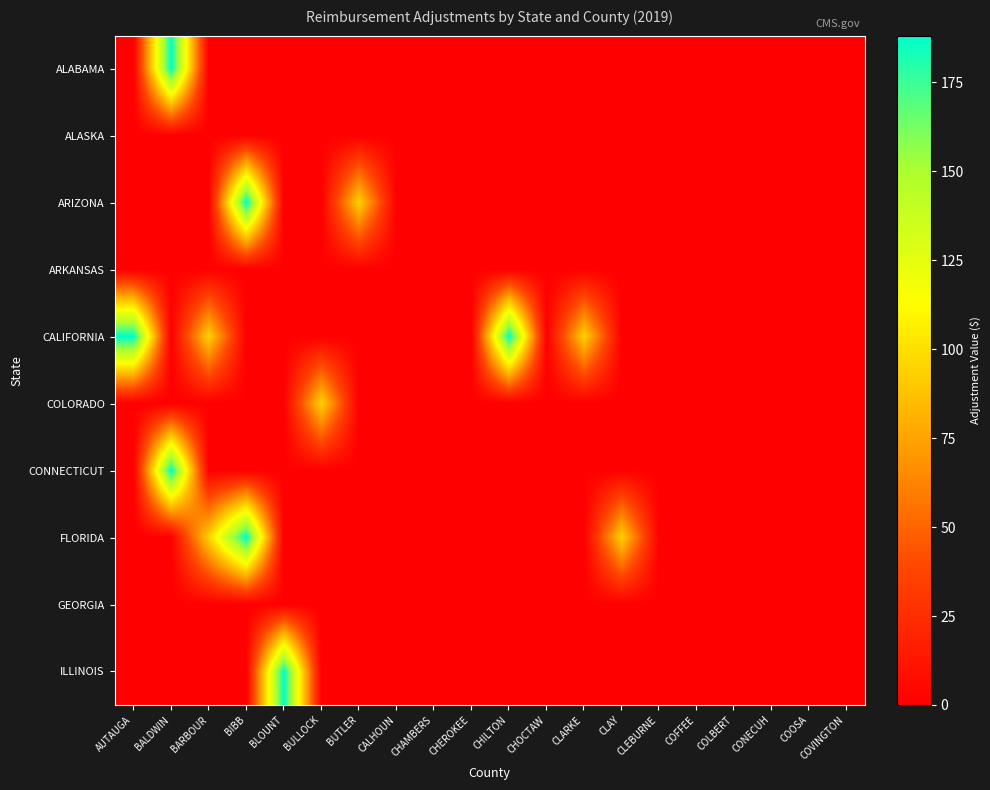

Rank the series at COLBERT from lowest to highest value.

ALABAMA, ALASKA, ARIZONA, ARKANSAS, CALIFORNIA, COLORADO, CONNECTICUT, FLORIDA, GEORGIA, ILLINOIS